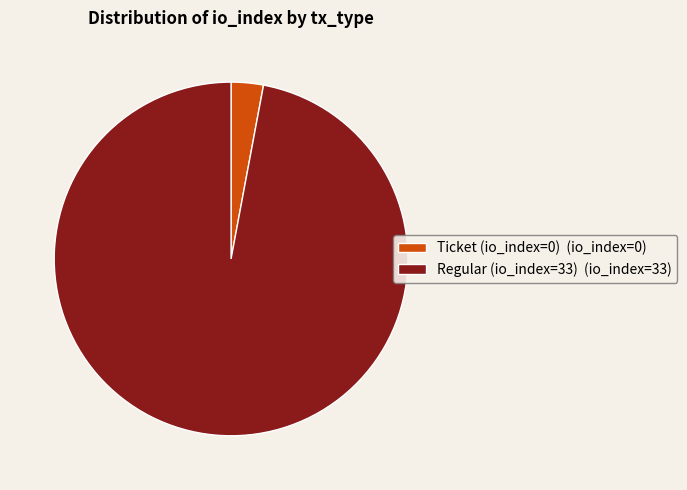

Do Regular (io_index=33) (io_index=33) and Ticket (io_index=0) (io_index=0) together represent more than half of the pie?

Yes